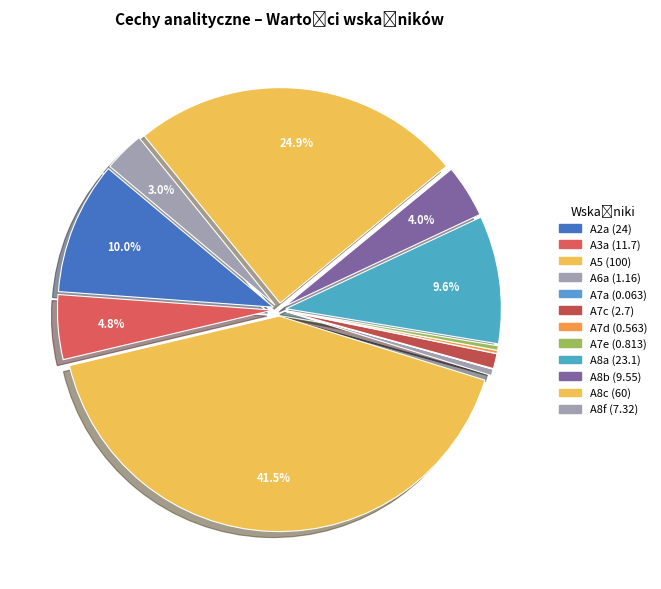

What is the smallest slice in the pie chart?

A7a